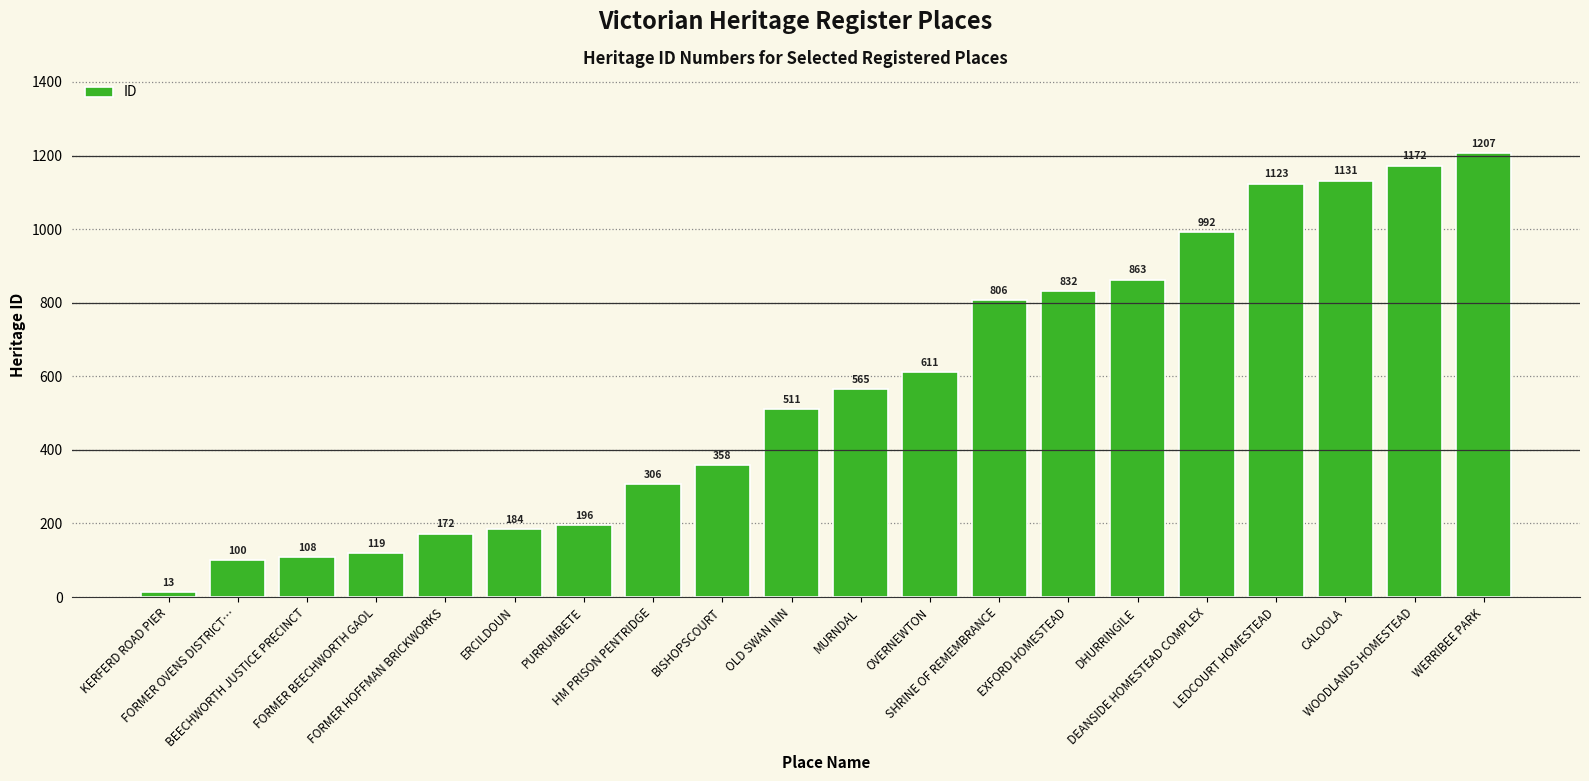

What is the value of the 10th bar from the left?

511